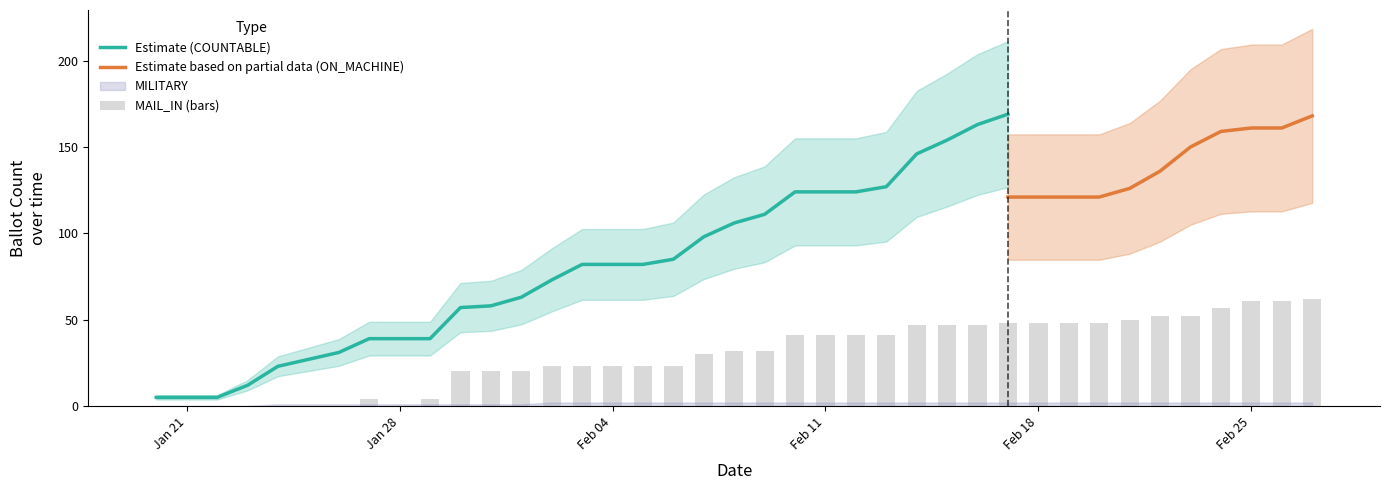

Reading right to left, extract all data points from this chart.

COUNTABLE: 27-Feb=230	26-Feb=222	25-Feb=222	24-Feb=216	23-Feb=202	22-Feb=188	21-Feb=176	20-Feb=169	19-Feb=169	18-Feb=169	17-Feb=169	16-Feb=163	15-Feb=154	14-Feb=146	13-Feb=127	12-Feb=124	11-Feb=124	10-Feb=124	09-Feb=111	08-Feb=106	07-Feb=98	06-Feb=85	05-Feb=82	04-Feb=82	03-Feb=82	02-Feb=73	01-Feb=63	31-Jan=58	30-Jan=57	29-Jan=39	27-Jan=39	26-Jan=31	25-Jan=27	24-Jan=23	23-Jan=12	22-Jan=5	21-Jan=5	20-Jan=5
ON_MACHINE: 27-Feb=168	26-Feb=161	25-Feb=161	24-Feb=159	23-Feb=150	22-Feb=136	21-Feb=126	20-Feb=121	19-Feb=121	18-Feb=121	17-Feb=121	16-Feb=116	15-Feb=107	14-Feb=99	13-Feb=86	12-Feb=83	11-Feb=83	10-Feb=83	09-Feb=79	08-Feb=74	07-Feb=68	06-Feb=62	05-Feb=59	04-Feb=59	03-Feb=59	02-Feb=50	01-Feb=43	31-Jan=38	30-Jan=37	29-Jan=35	27-Jan=35	26-Jan=31	25-Jan=27	24-Jan=23	23-Jan=12	22-Jan=5	21-Jan=5	20-Jan=5
MAIL_IN: 27-Feb=62	26-Feb=61	25-Feb=61	24-Feb=57	23-Feb=52	22-Feb=52	21-Feb=50	20-Feb=48	19-Feb=48	18-Feb=48	17-Feb=48	16-Feb=47	15-Feb=47	14-Feb=47	13-Feb=41	12-Feb=41	11-Feb=41	10-Feb=41	09-Feb=32	08-Feb=32	07-Feb=30	06-Feb=23	05-Feb=23	04-Feb=23	03-Feb=23	02-Feb=23	01-Feb=20	31-Jan=20	30-Jan=20	29-Jan=4	27-Jan=4	26-Jan=0	25-Jan=0	24-Jan=0	23-Jan=0	22-Jan=0	21-Jan=0	20-Jan=0
MARKED: 27-Feb=62	26-Feb=61	25-Feb=61	24-Feb=57	23-Feb=52	22-Feb=52	21-Feb=50	20-Feb=48	19-Feb=48	18-Feb=48	17-Feb=48	16-Feb=47	15-Feb=47	14-Feb=47	13-Feb=41	12-Feb=41	11-Feb=41	10-Feb=41	09-Feb=32	08-Feb=32	07-Feb=30	06-Feb=23	05-Feb=23	04-Feb=23	03-Feb=23	02-Feb=23	01-Feb=20	31-Jan=20	30-Jan=20	29-Jan=4	27-Jan=4	26-Jan=0	25-Jan=0	24-Jan=0	23-Jan=0	22-Jan=0	21-Jan=0	20-Jan=0
MILITARY: 27-Feb=2	26-Feb=2	25-Feb=2	24-Feb=2	23-Feb=2	22-Feb=2	21-Feb=2	20-Feb=2	19-Feb=2	18-Feb=2	17-Feb=2	16-Feb=2	15-Feb=2	14-Feb=2	13-Feb=2	12-Feb=2	11-Feb=2	10-Feb=2	09-Feb=2	08-Feb=2	07-Feb=2	06-Feb=2	05-Feb=2	04-Feb=2	03-Feb=2	02-Feb=2	01-Feb=1	31-Jan=1	30-Jan=1	29-Jan=1	27-Jan=1	26-Jan=1	25-Jan=1	24-Jan=1	23-Jan=0	22-Jan=0	21-Jan=0	20-Jan=0